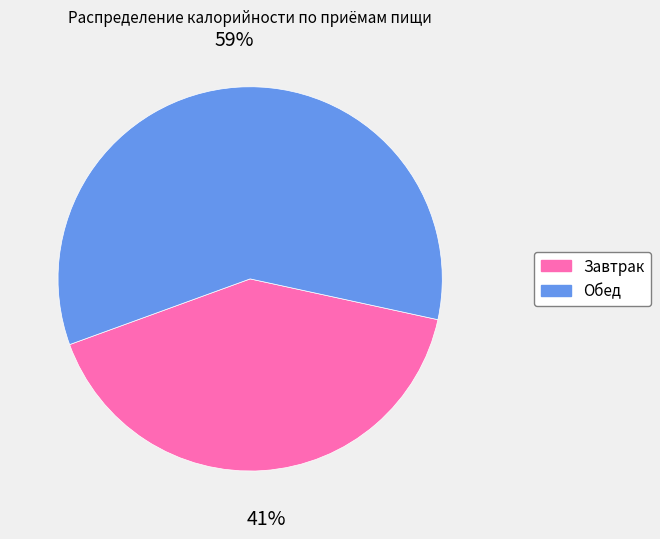

To the nearest percent, what is the difference between the largest and smallest slice percentages?

18%